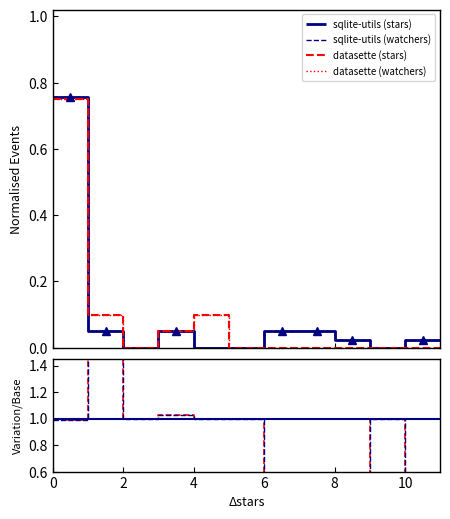

True or false: datasette/sqlite-utils (watchers) has more than 2 points higher than both neighbors.

False